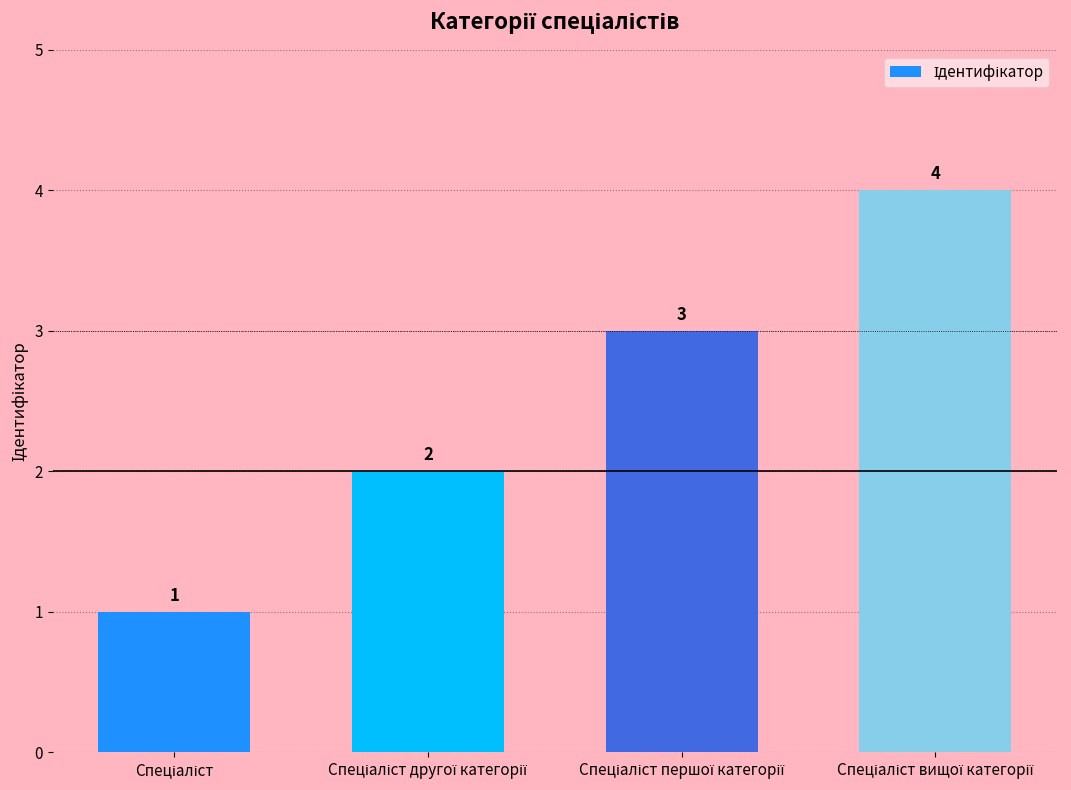

What is the maximum value shown in the chart?

4